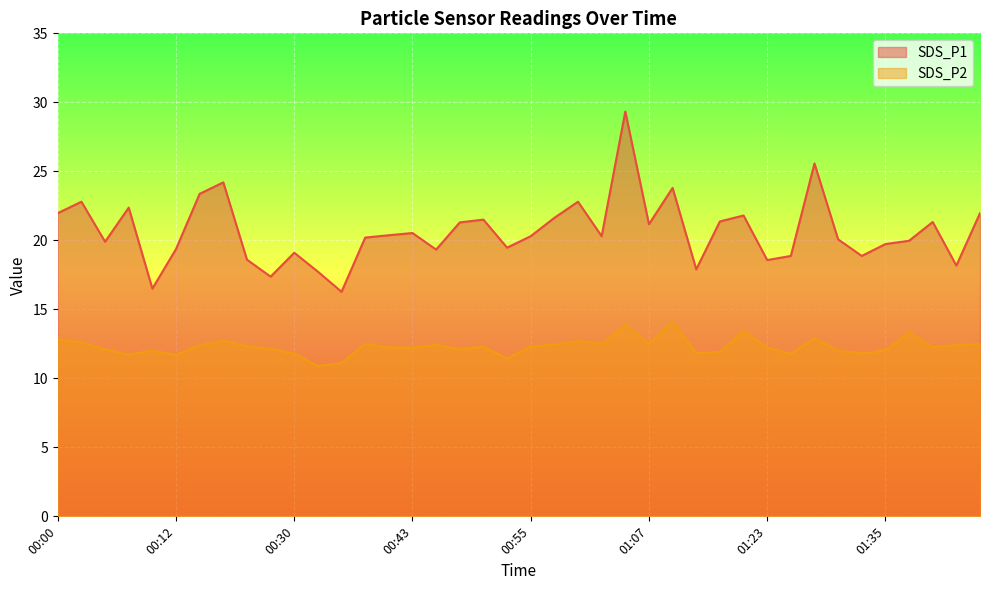

How many lines are shown in the chart?

2